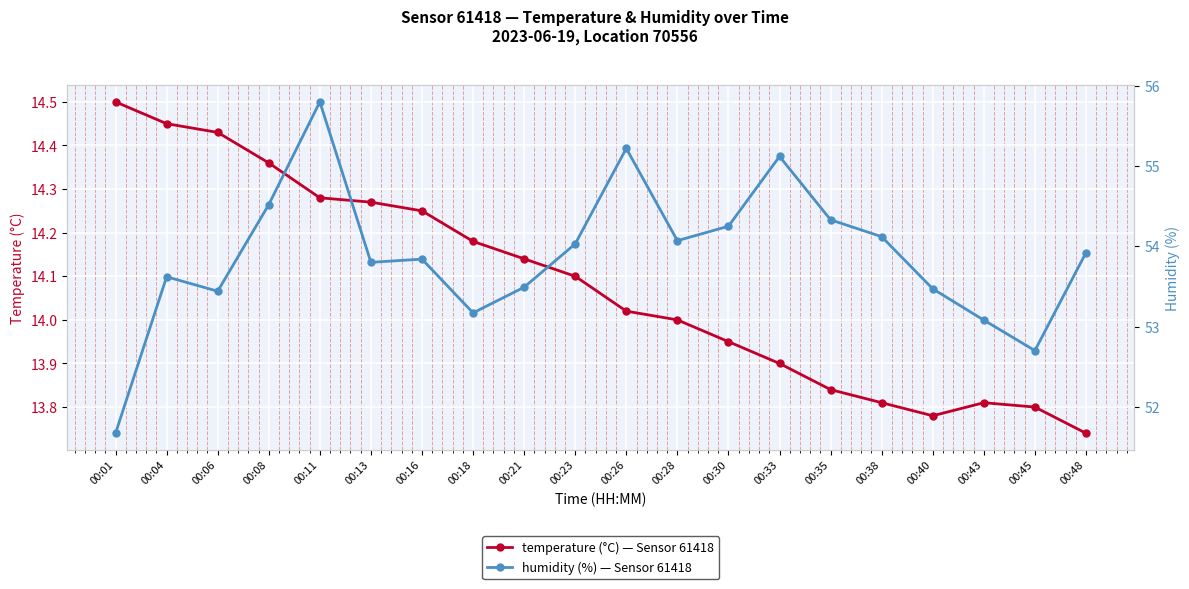

True or false: humidity has more than 2 points higher than both neighbors.

True